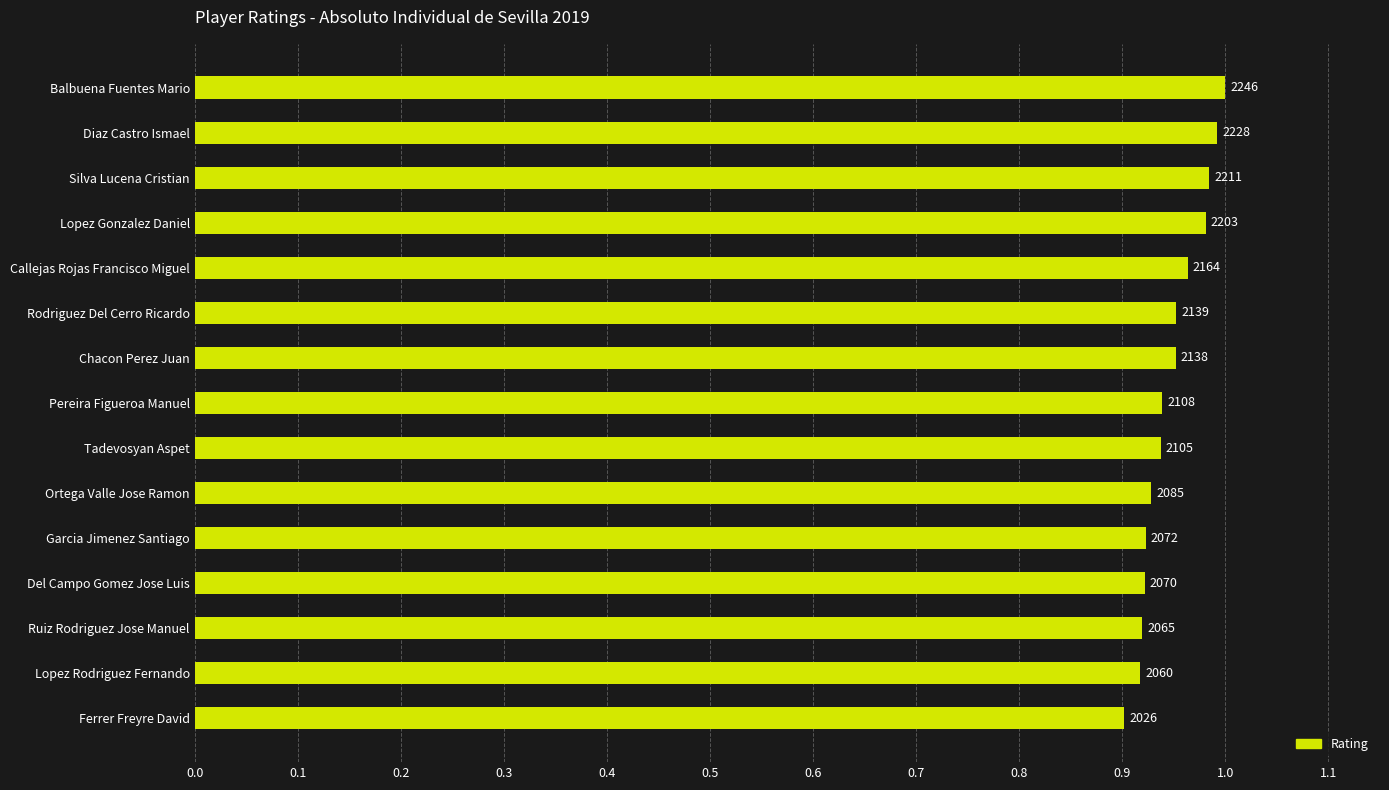

What is the difference between the maximum and minimum values?

0.1